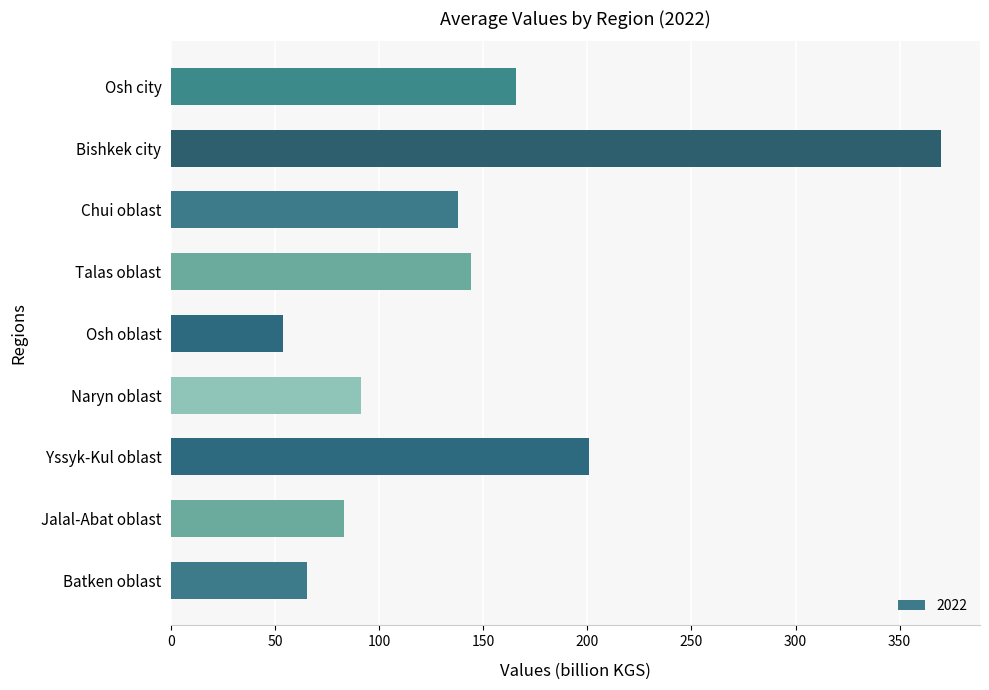

At which label is the value closest to 211?

Yssyk-Kul oblast